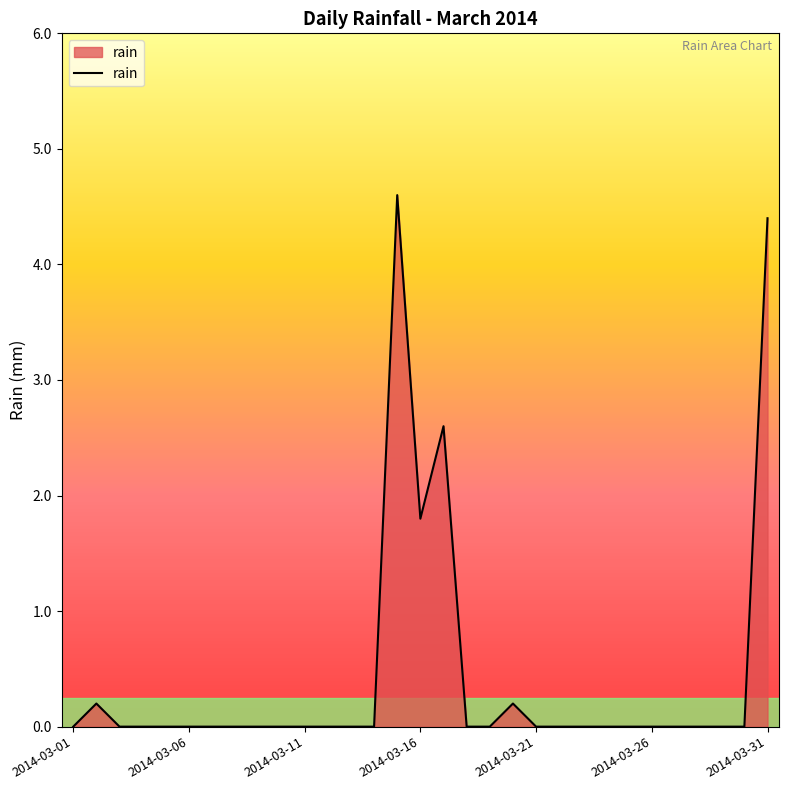

What is the difference between the maximum and minimum values?

4.6